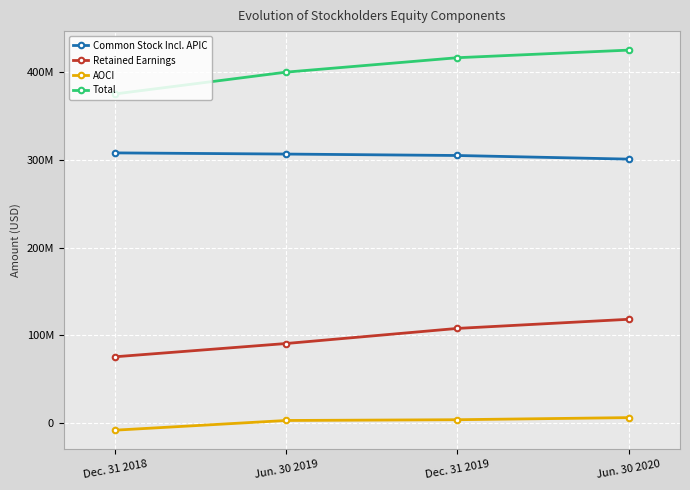

Count the Total values in the range 400117000 to 425221000.

3